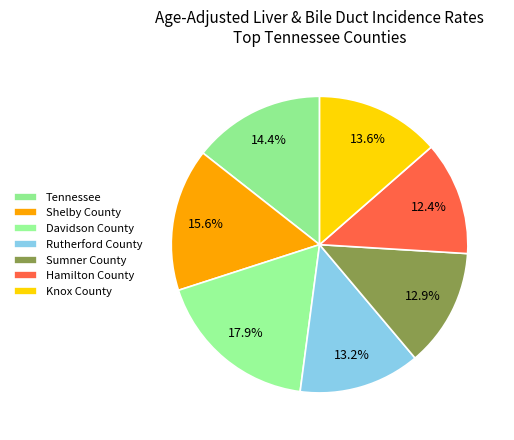

To the nearest percent, what percentage of the pie is Shelby County?

16%